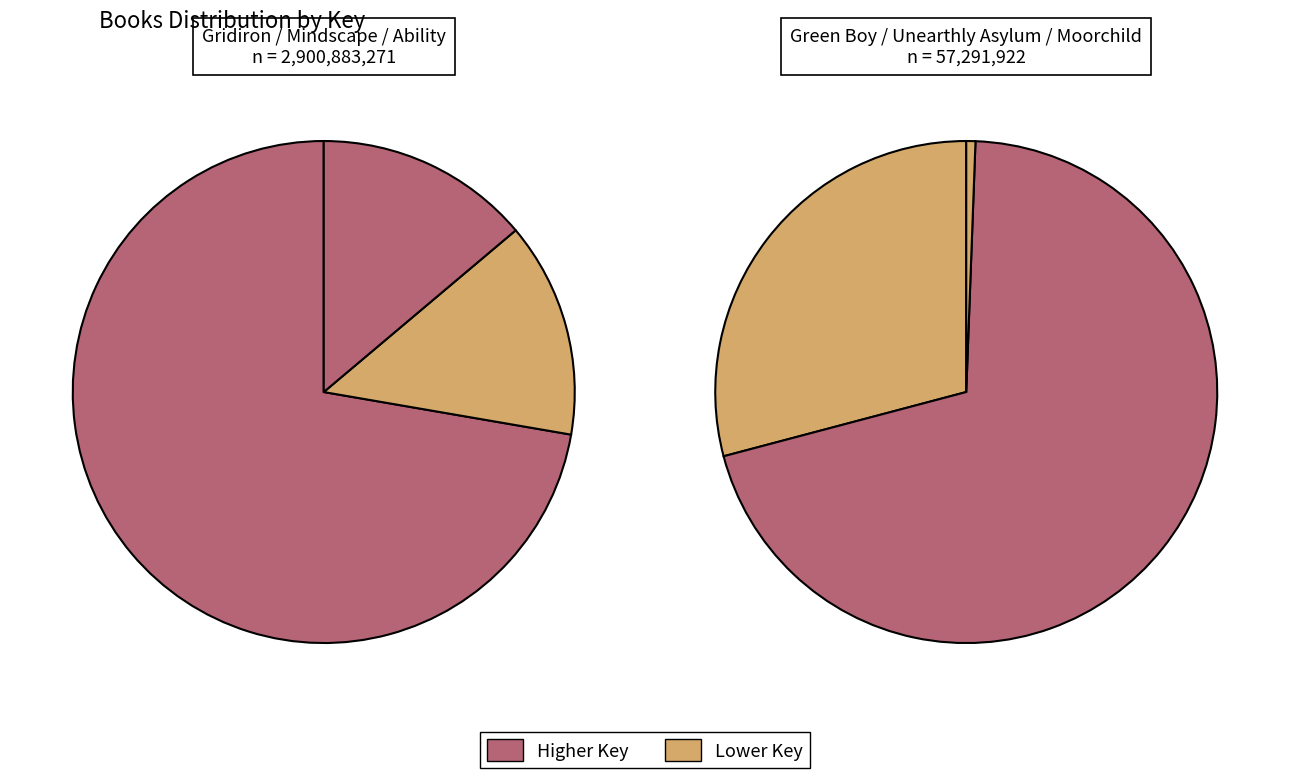

To the nearest percent, what is the difference between the largest and smallest slice percentages?

71%